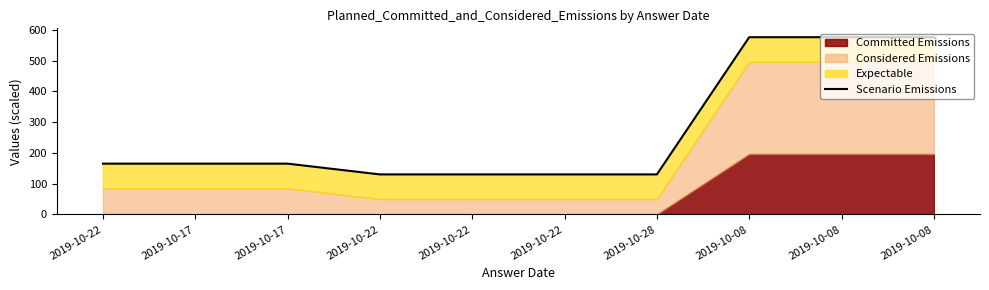

Reading left to right, extract all data points from this chart.

165.2	165.2	165.2	130.2	130.2	130.2	130.2	576.5	576.5	576.5